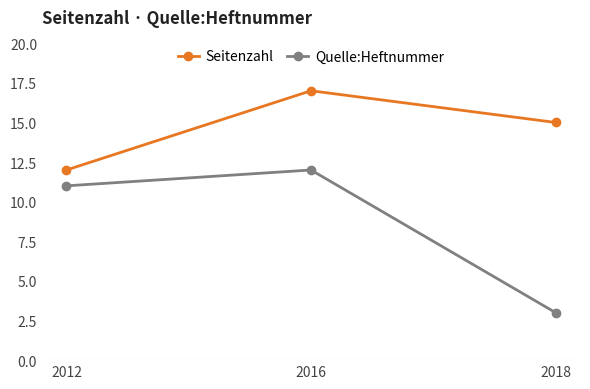

What is the difference between the Seitenzahl values at 2016 and 2012?

5